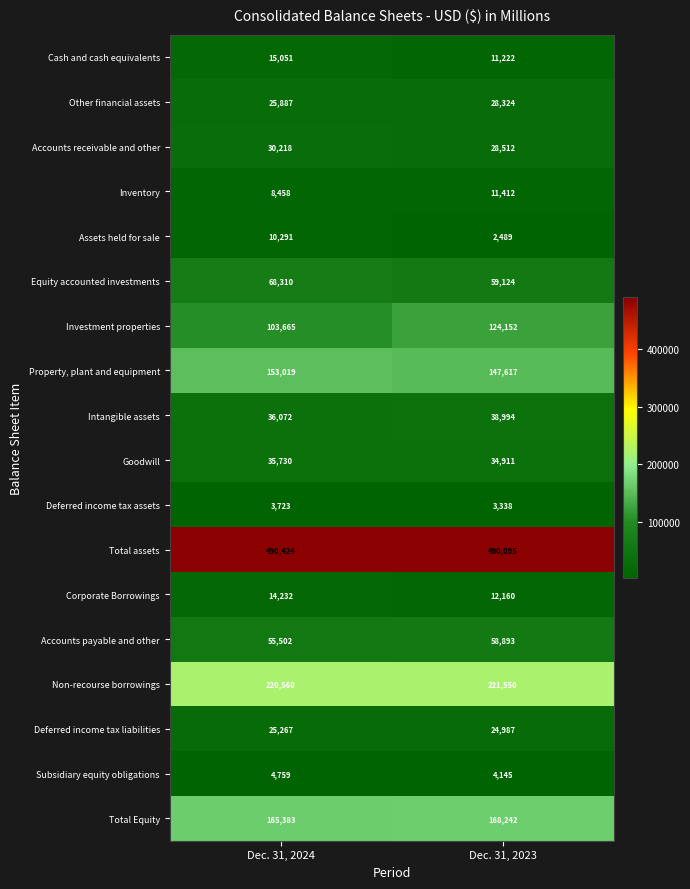

What is the difference between the Investment properties values at Dec. 31, 2023 and Dec. 31, 2024?

20487